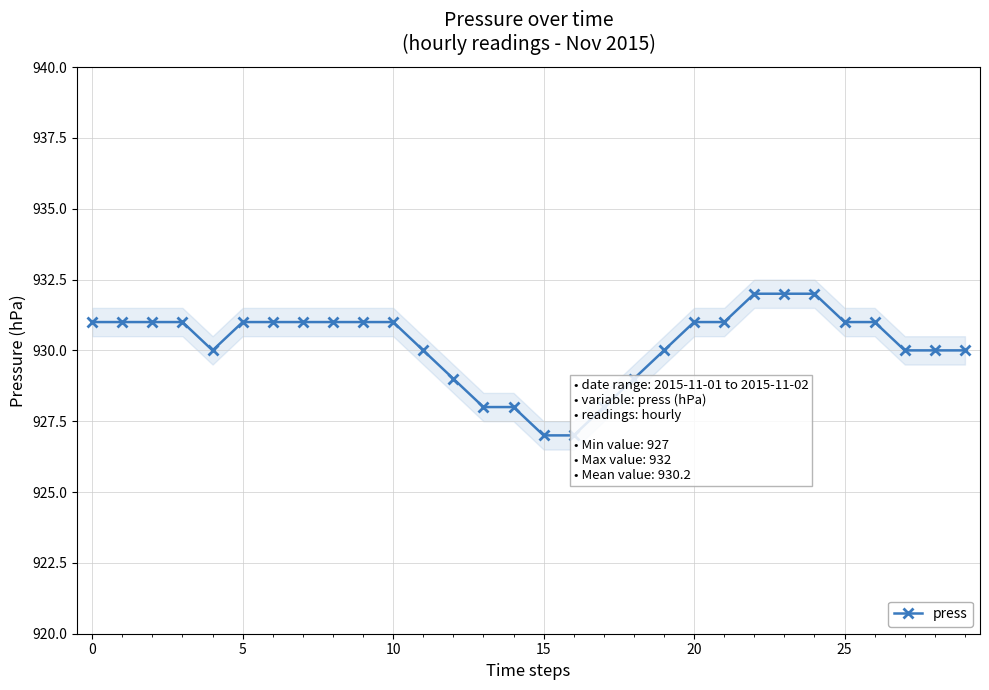

Which category has the highest value across all series?

22